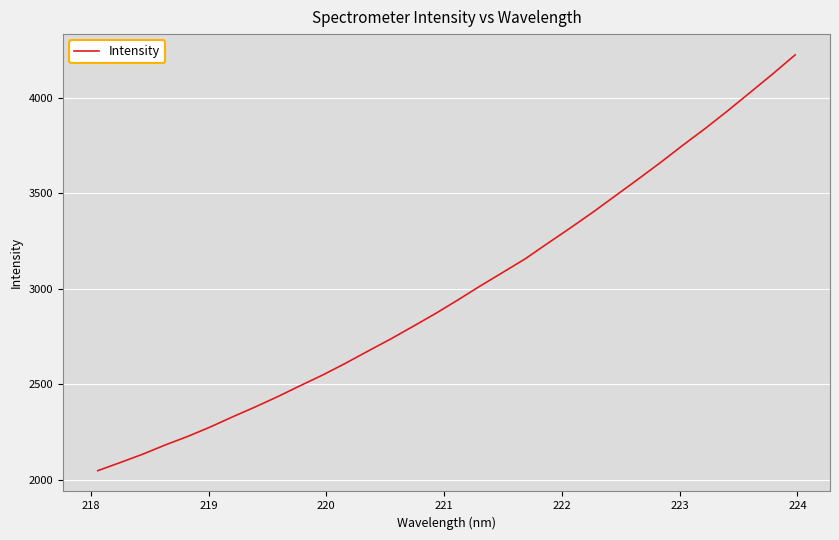

What is the smallest value displayed?

2048.6